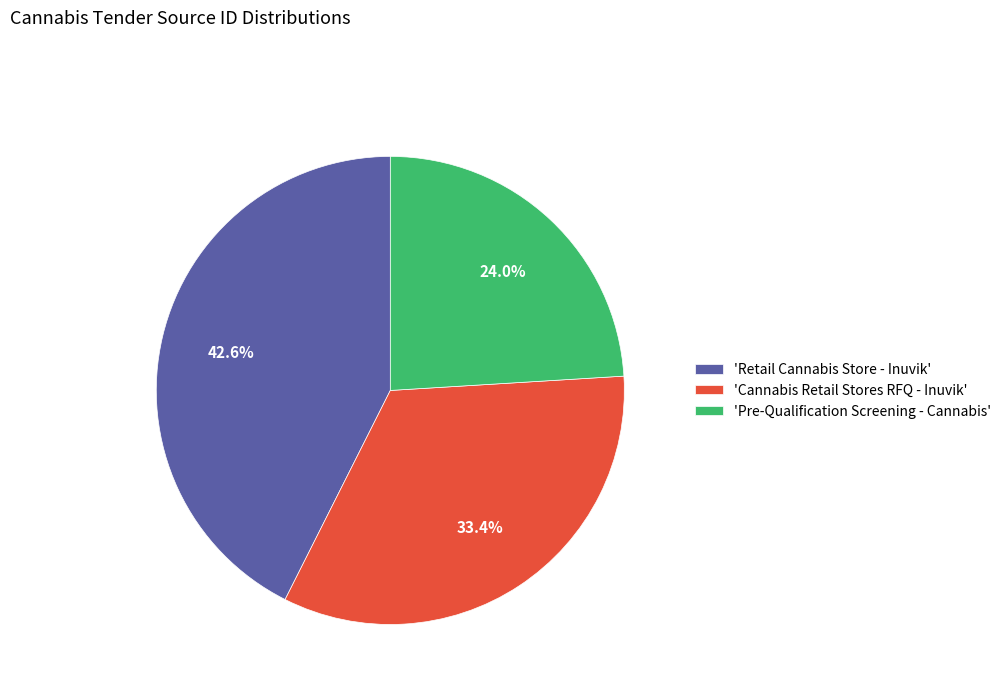

Count the number of slices in the pie.

3